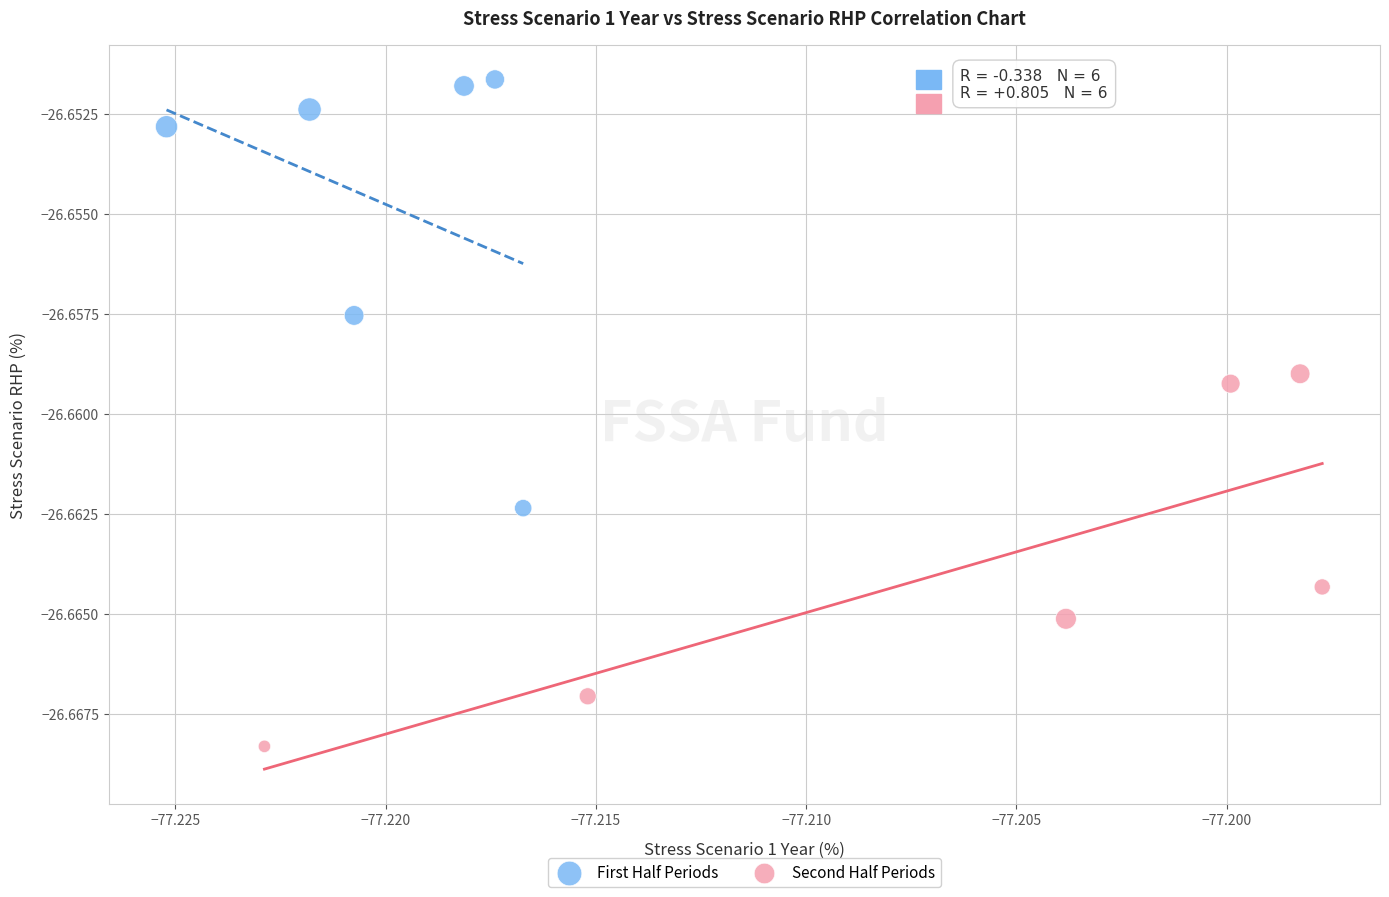

Which series has the largest Y range (max minus min)?

First Half Periods